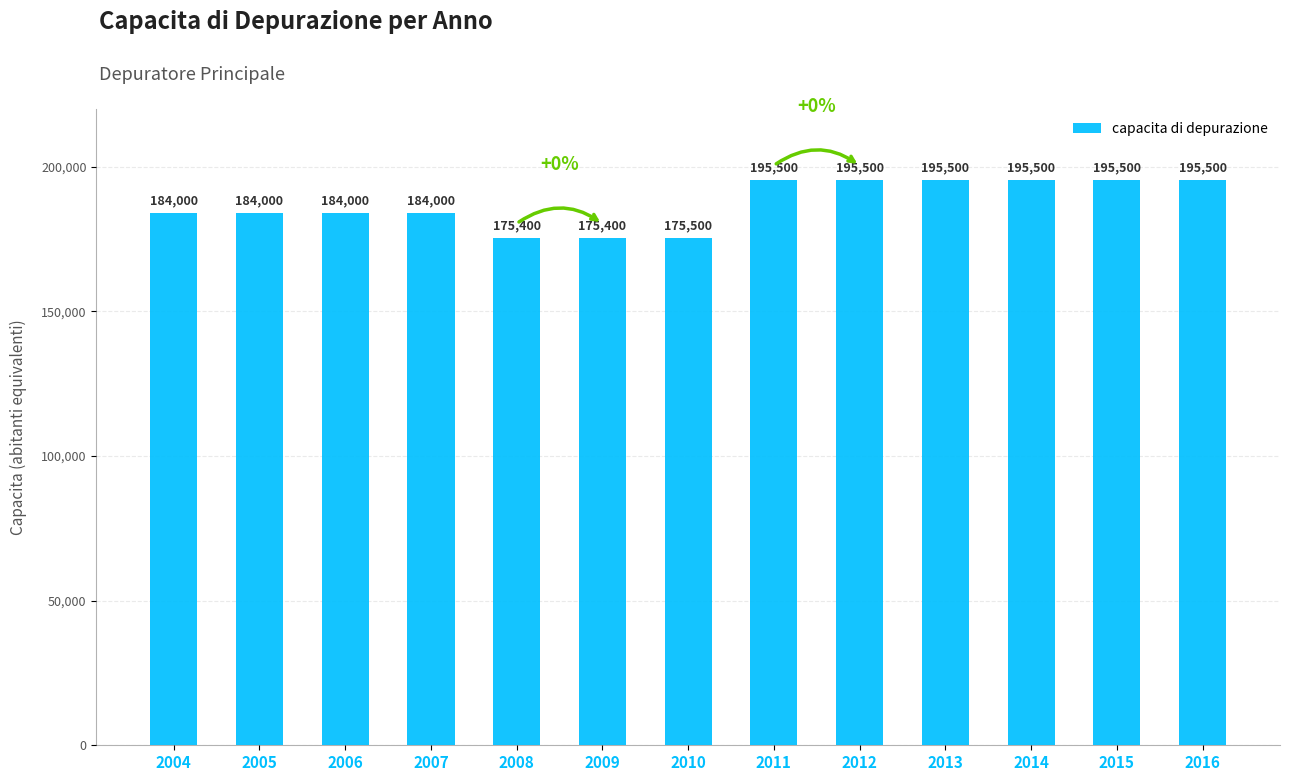

True or false: the data shows 315540 at 2016.

False